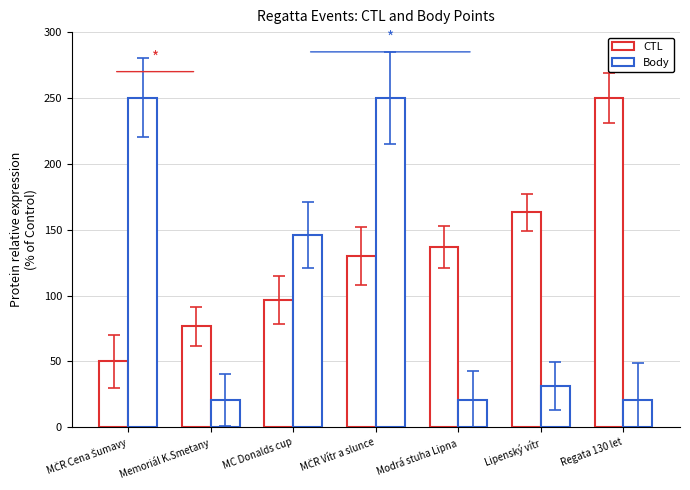

List the series in order of their peak value, highest first.

CTL, Body